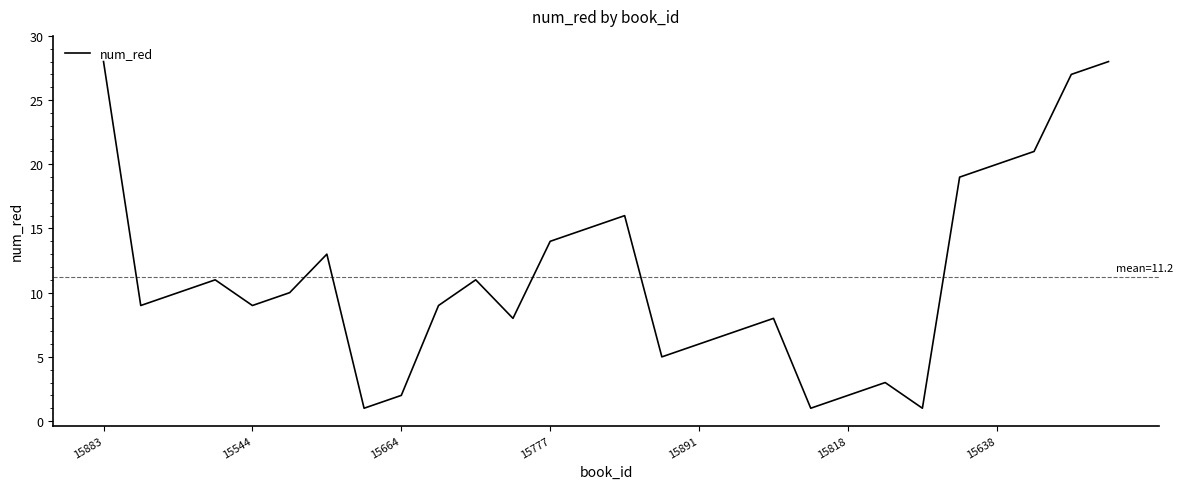

How many lines are shown in the chart?

1